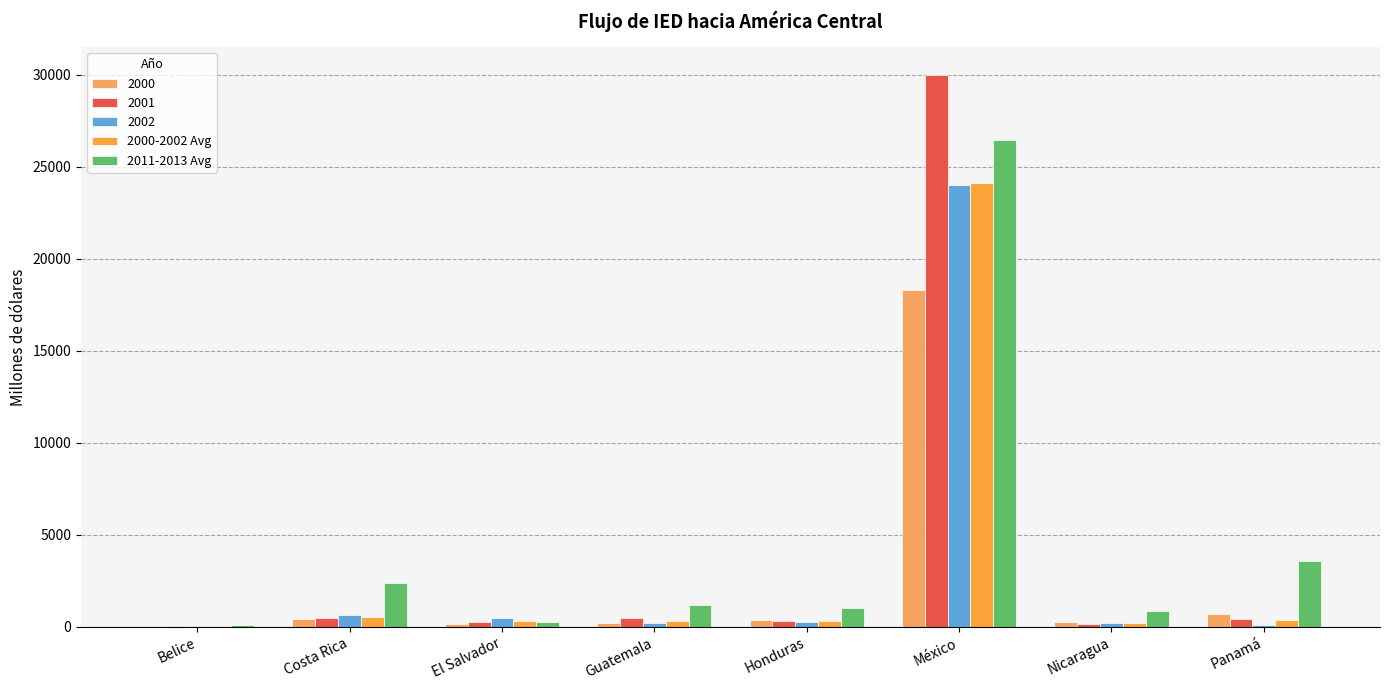

What is the label of the 8th bar from the left?

Panamá